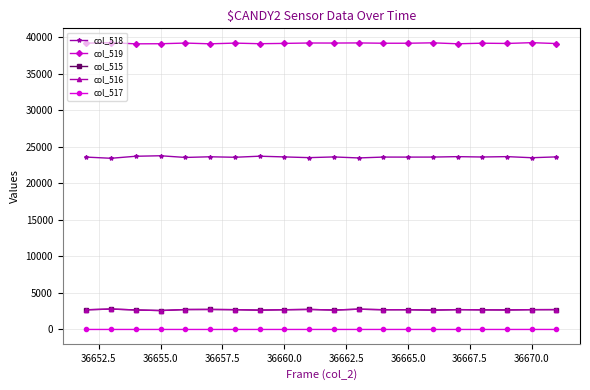

At how many categories does at least one series exceed 38669?

20